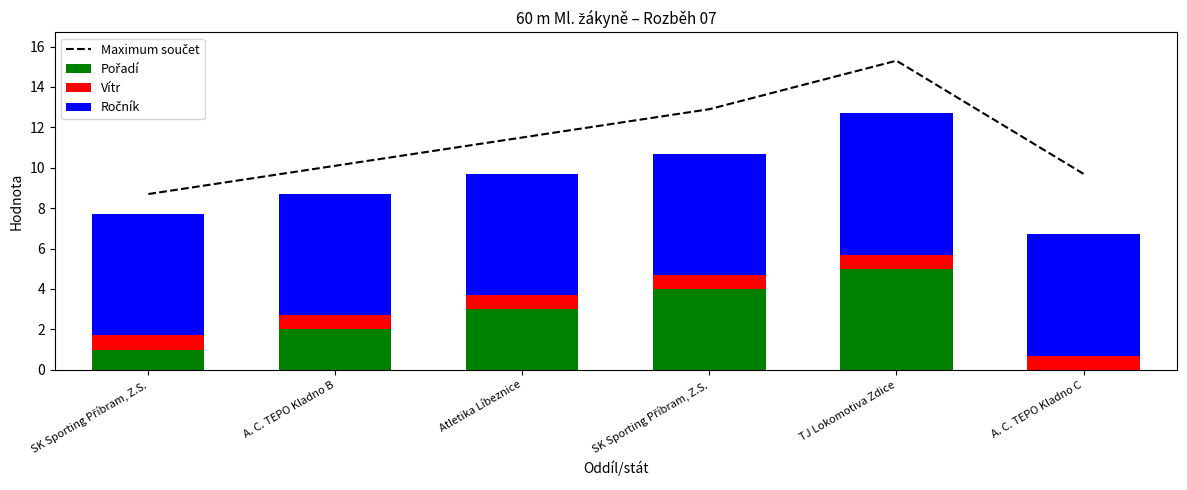

Is the value of Ročník at A. C. TEPO Kladno C greater than the value of Maximum součet at A. C. TEPO Kladno C?

No